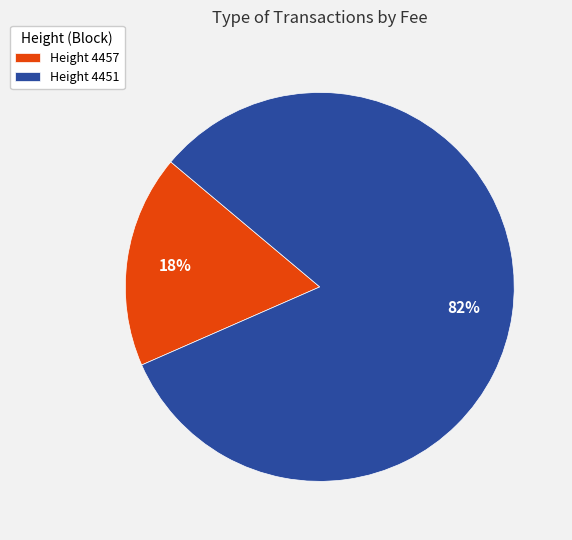

True or false: Height 4451 accounts for 82% of the total.

True